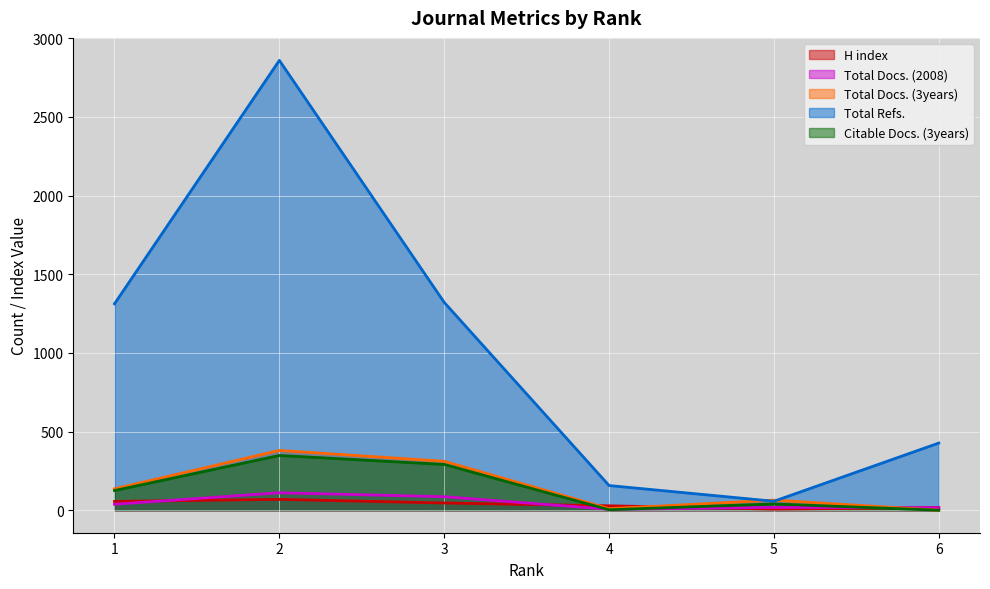

How many data points in H index are above 46?

2